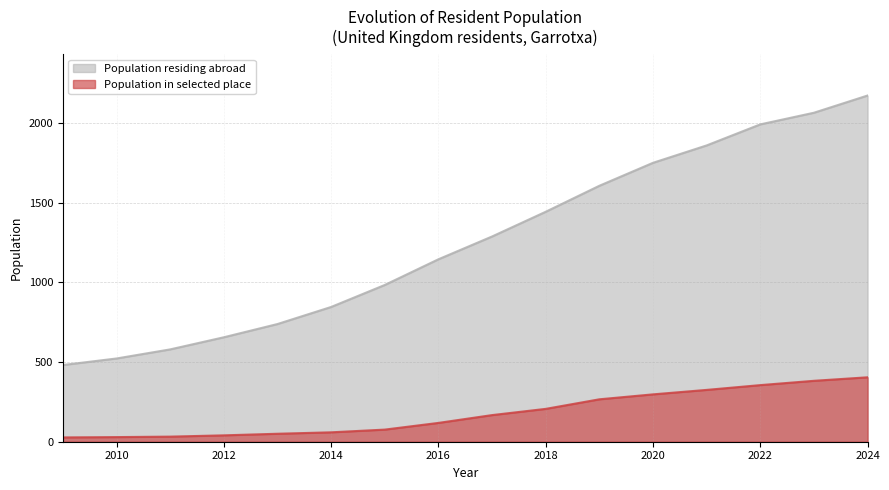

Reading right to left, extract all data points from this chart.

Population residing abroad: 2171	2063	1990	1858	1749	1605	1442	1287	1144	983	845	738	655	579	522	481
Population in selected place: 404	382	355	325	297	266	206	167	118	76	59	50	40	32	29	27